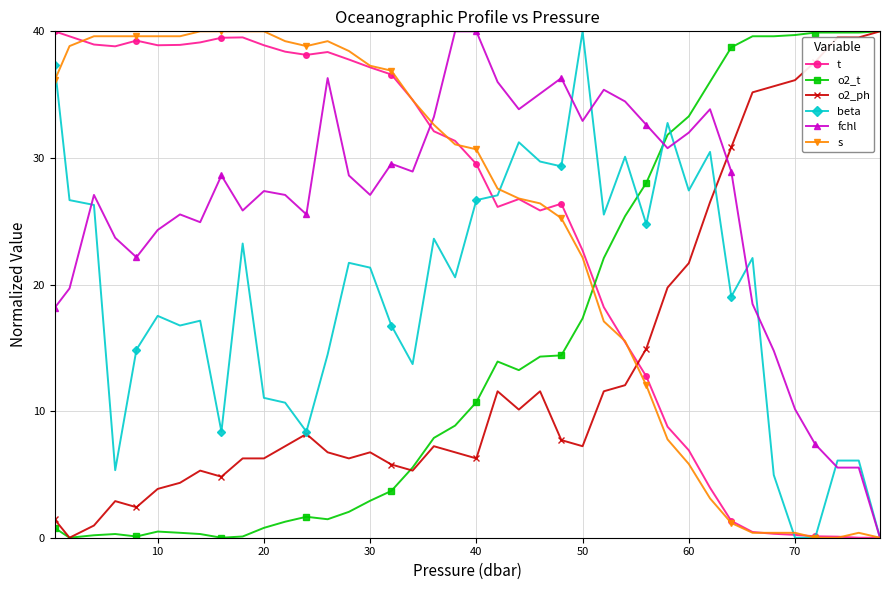

How many data points in s are above 31?

20